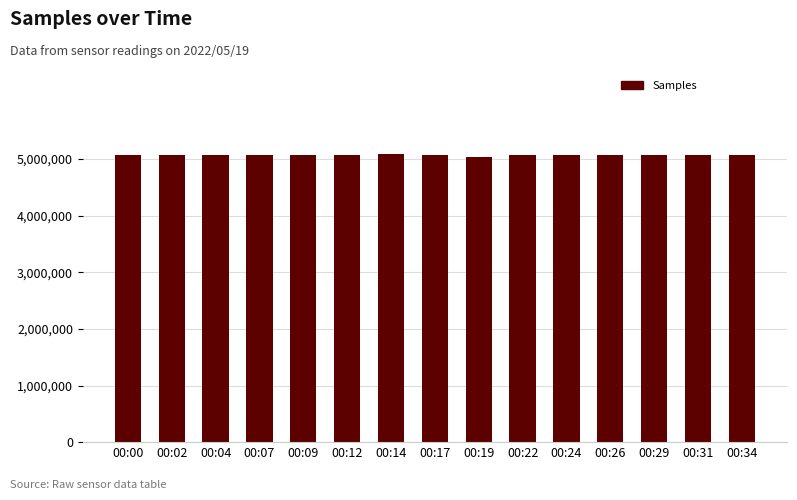

What is the value of the 2nd bar from the left?

5074290